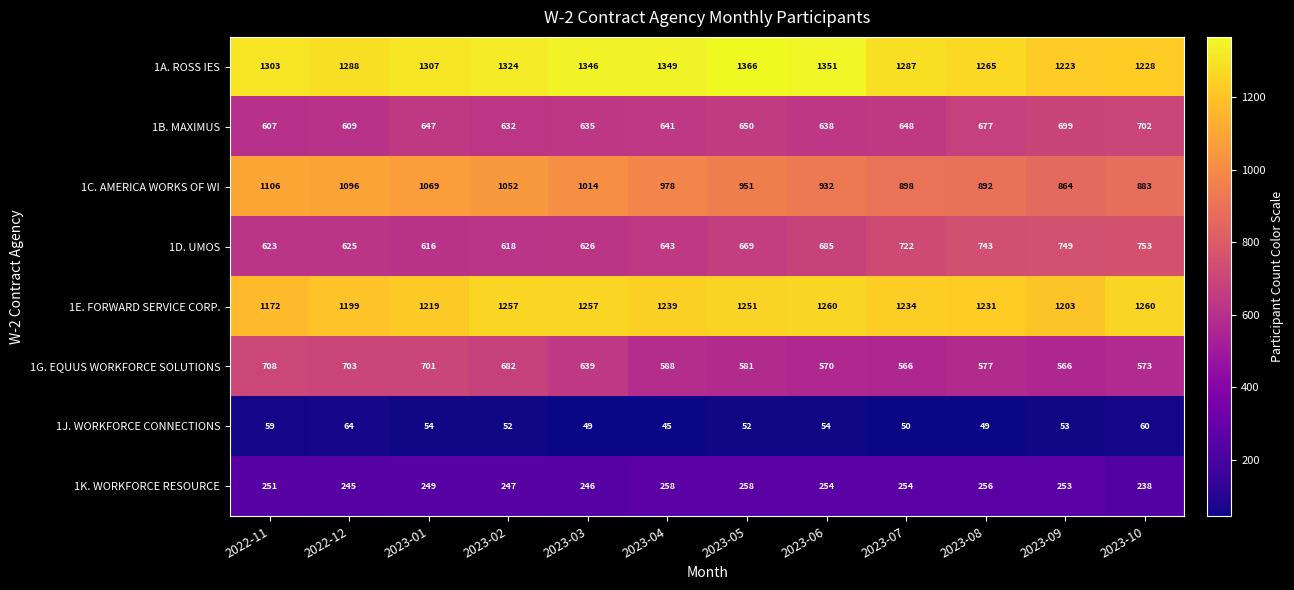

Between 2023-01 and 2023-03, which series saw the biggest shift?

1G. EQUUS WORKFORCE SOLUTIONS